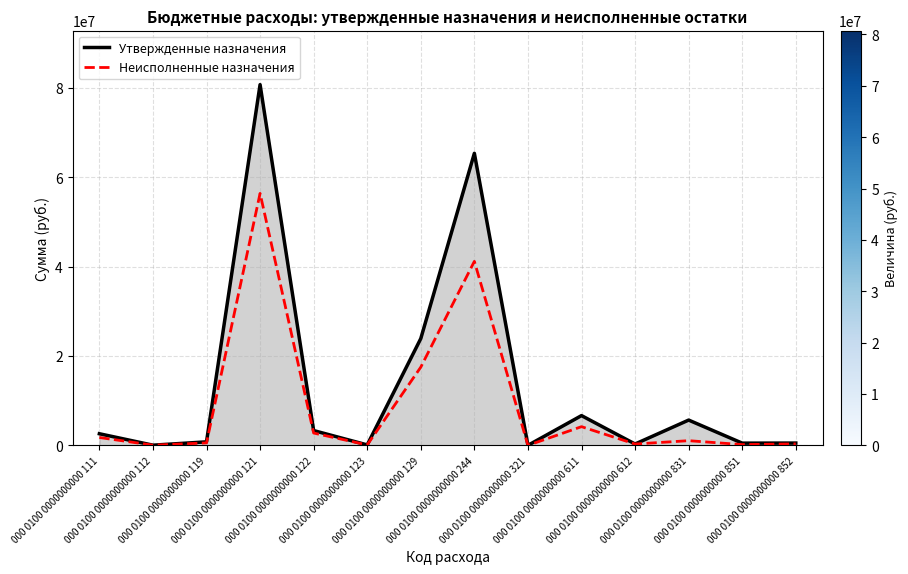

What is the maximum value for Утвержденные назначения?

80775880.0